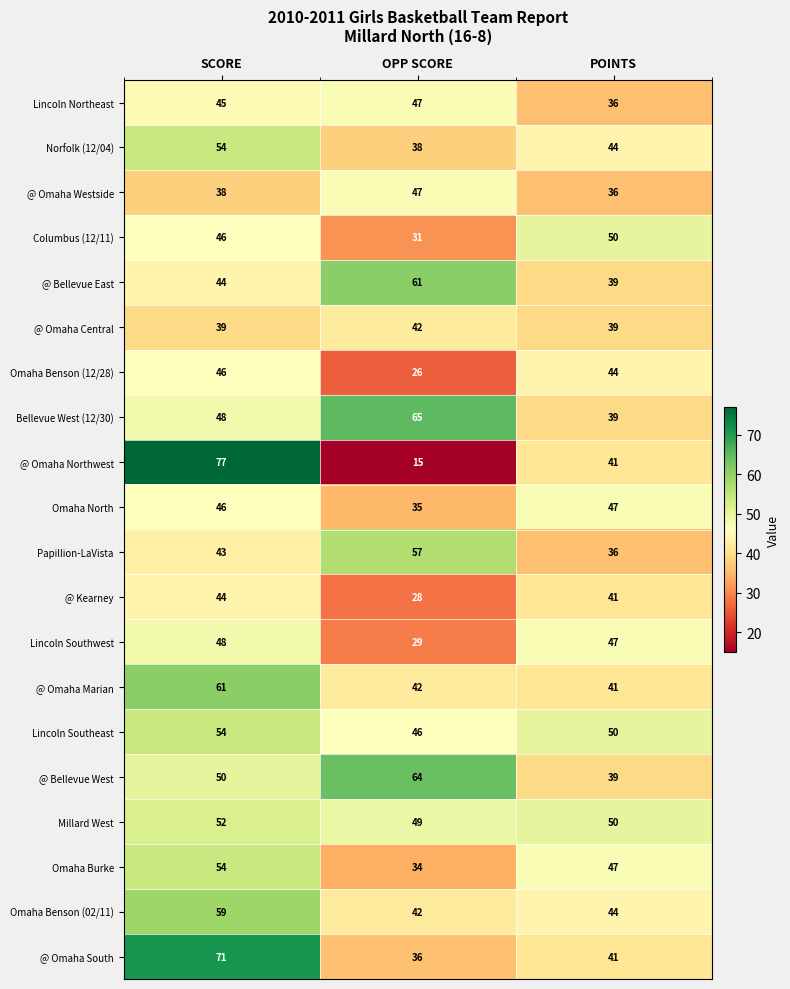

How many Lincoln Southeast values are between 46 and 54?

3